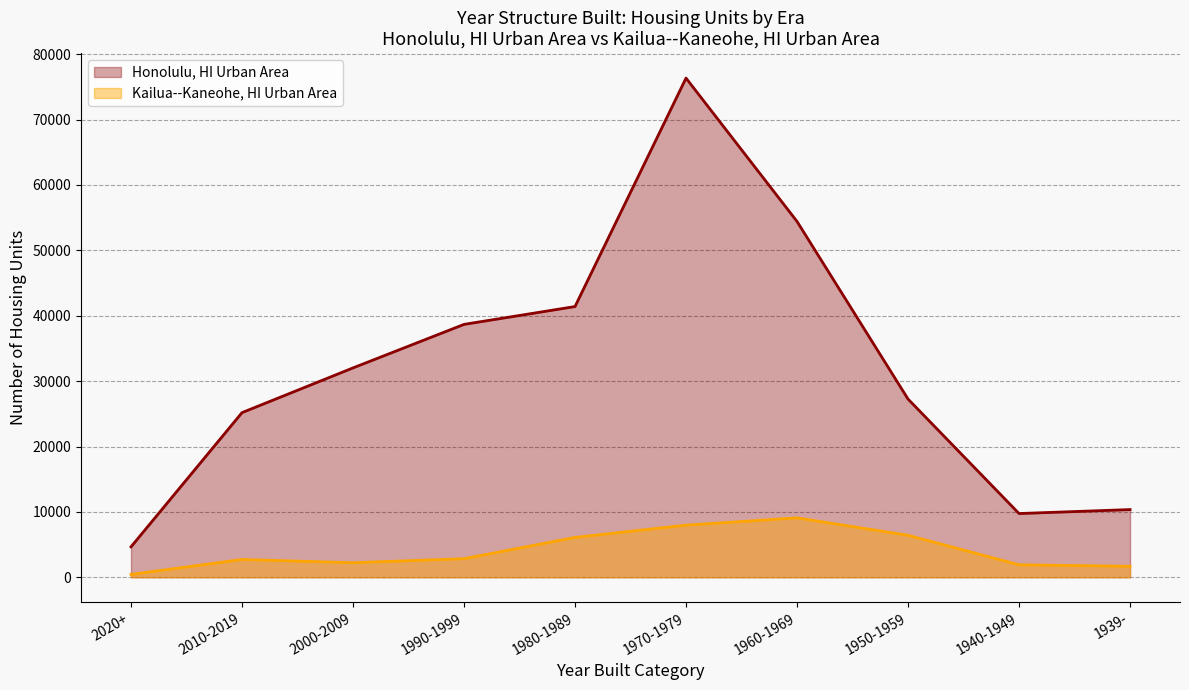

Which series has the largest total across all categories?

Honolulu, HI Urban Area